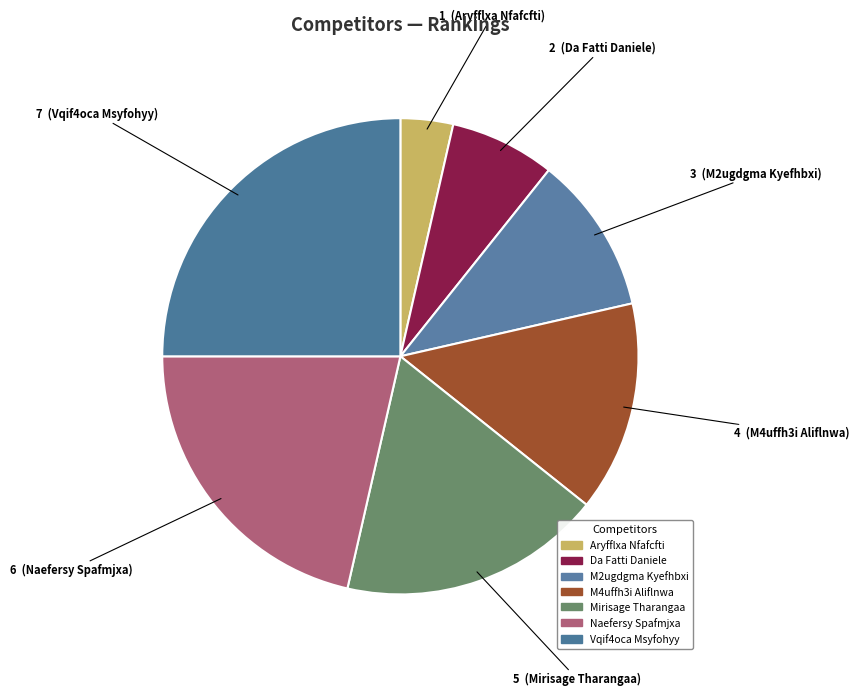

Which category has the smallest portion of the pie?

Aryfflxa Nfafcfti